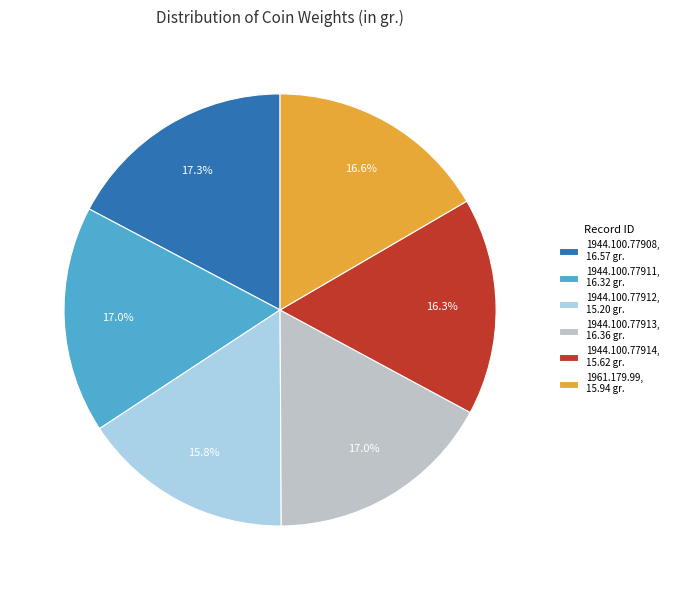

Is the sum of 1944.100.77914, 15.62 gr. and 1944.100.77913, 16.36 gr. greater than half?

No